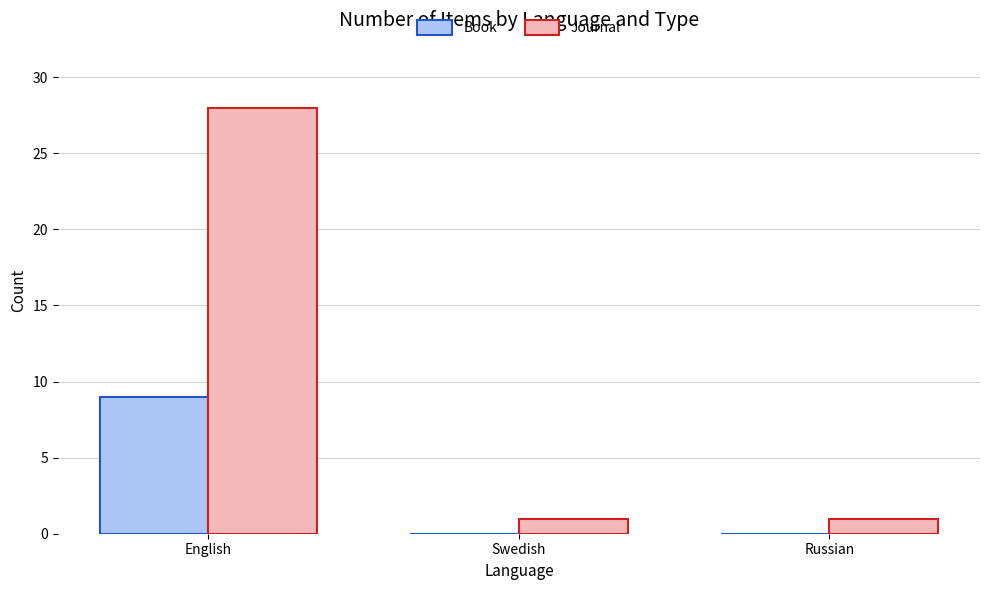

What is the total value across all series at Swedish?

1